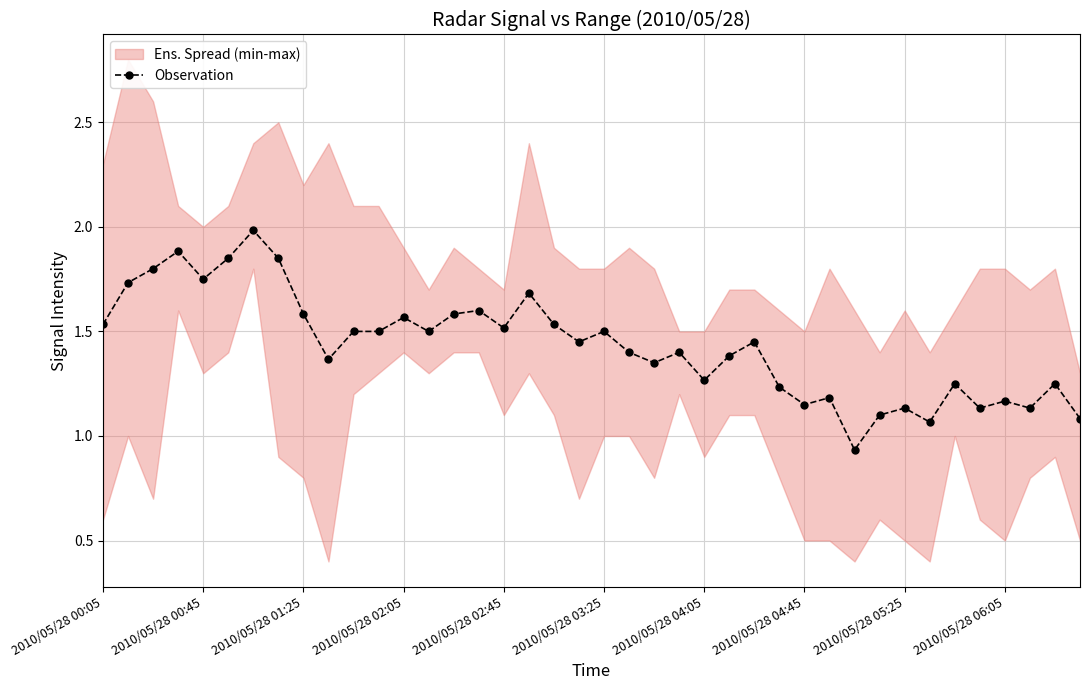

True or false: Observation has more than 1 points higher than both neighbors.

True